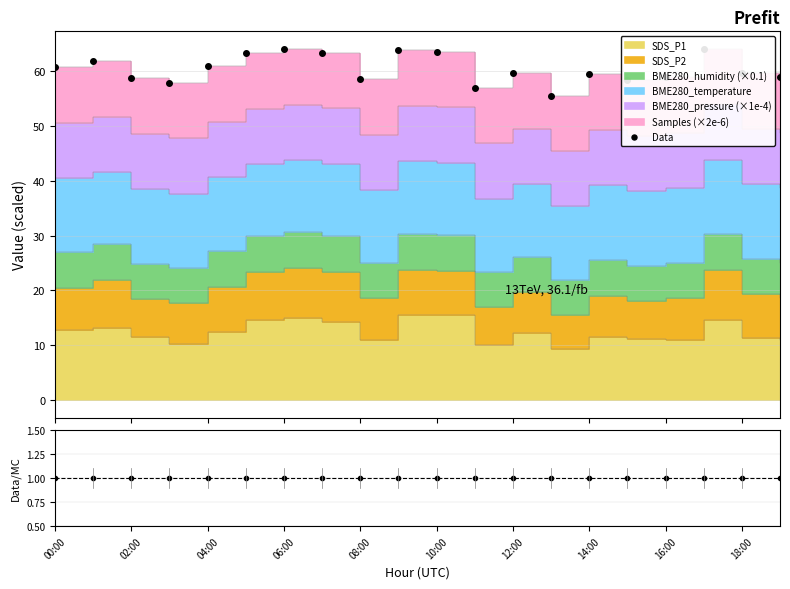

Reading left to right, what are all the values shown in this chart?

Data: 60.7	61.8	58.8	57.9	60.9	63.4	64.0	63.3	58.5	63.8	63.6	57.0	59.6	55.5	59.5	58.3	59.0	64.1	59.7	58.9
Data/MC: 1.0	1.0	1.0	1.0	1.0	1.0	1.0	1.0	1.0	1.0	1.0	1.0	1.0	1.0	1.0	1.0	1.0	1.0	1.0	1.0